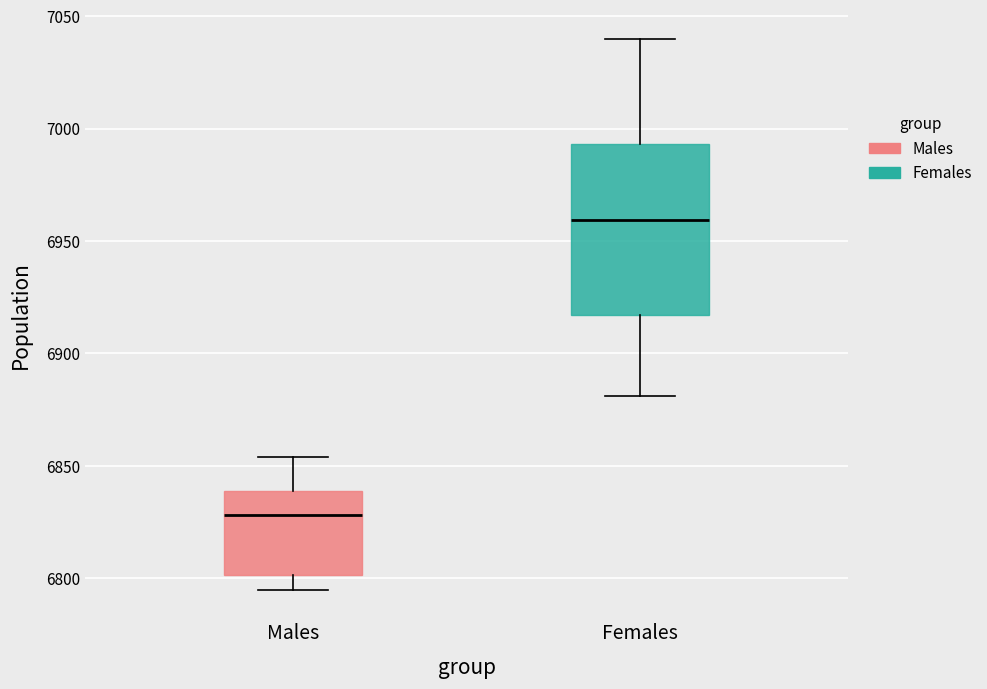

Which box has the lowest median line?

Males